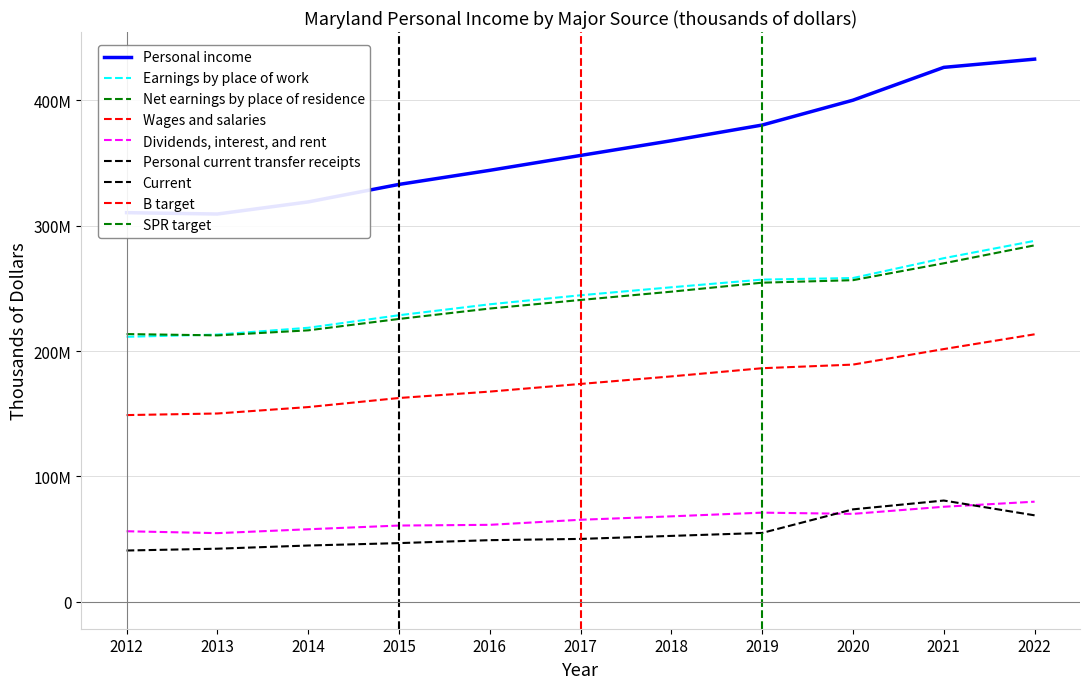

Reading left to right, list all the values displayed in this chart.

Personal income: 2012=310420376	2013=309329474	2014=318983090	2015=332956246	2016=344195091	2017=356078970	2018=367831289	2019=380342055	2020=400176131	2021=426367416	2022=432933432
Earnings by place of work: 2012=211335299	2013=213122352	2014=218545012	2015=228546962	2016=237280340	2017=244491363	2018=250864897	2019=256995653	2020=258242481	2021=274082783	2022=287923831
Net earnings by place of residence: 2012=213512835	2013=212472205	2014=216492092	2015=225576948	2016=233890963	2017=240737238	2018=247349585	2019=254536581	2020=256530418	2021=270008044	2022=284337945
Wages and salaries: 2012=148855709	2013=150129242	2014=155246670	2015=162492469	2016=167604837	2017=173713277	2018=179741438	2019=186264301	2020=189154196	2021=201542859	2022=213322888
Dividends, interest, and rent: 2012=56139475	2013=54636338	2014=57732960	2015=60696923	2016=61268475	2017=65312841	2018=68048277	2019=70994103	2020=70023572	2021=75696252	2022=79741891
Personal current transfer receipts: 2012=40768066	2013=42220931	2014=44758038	2015=46682375	2016=49035653	2017=50028891	2018=52433427	2019=54811371	2020=73622141	2021=80663120	2022=68853596